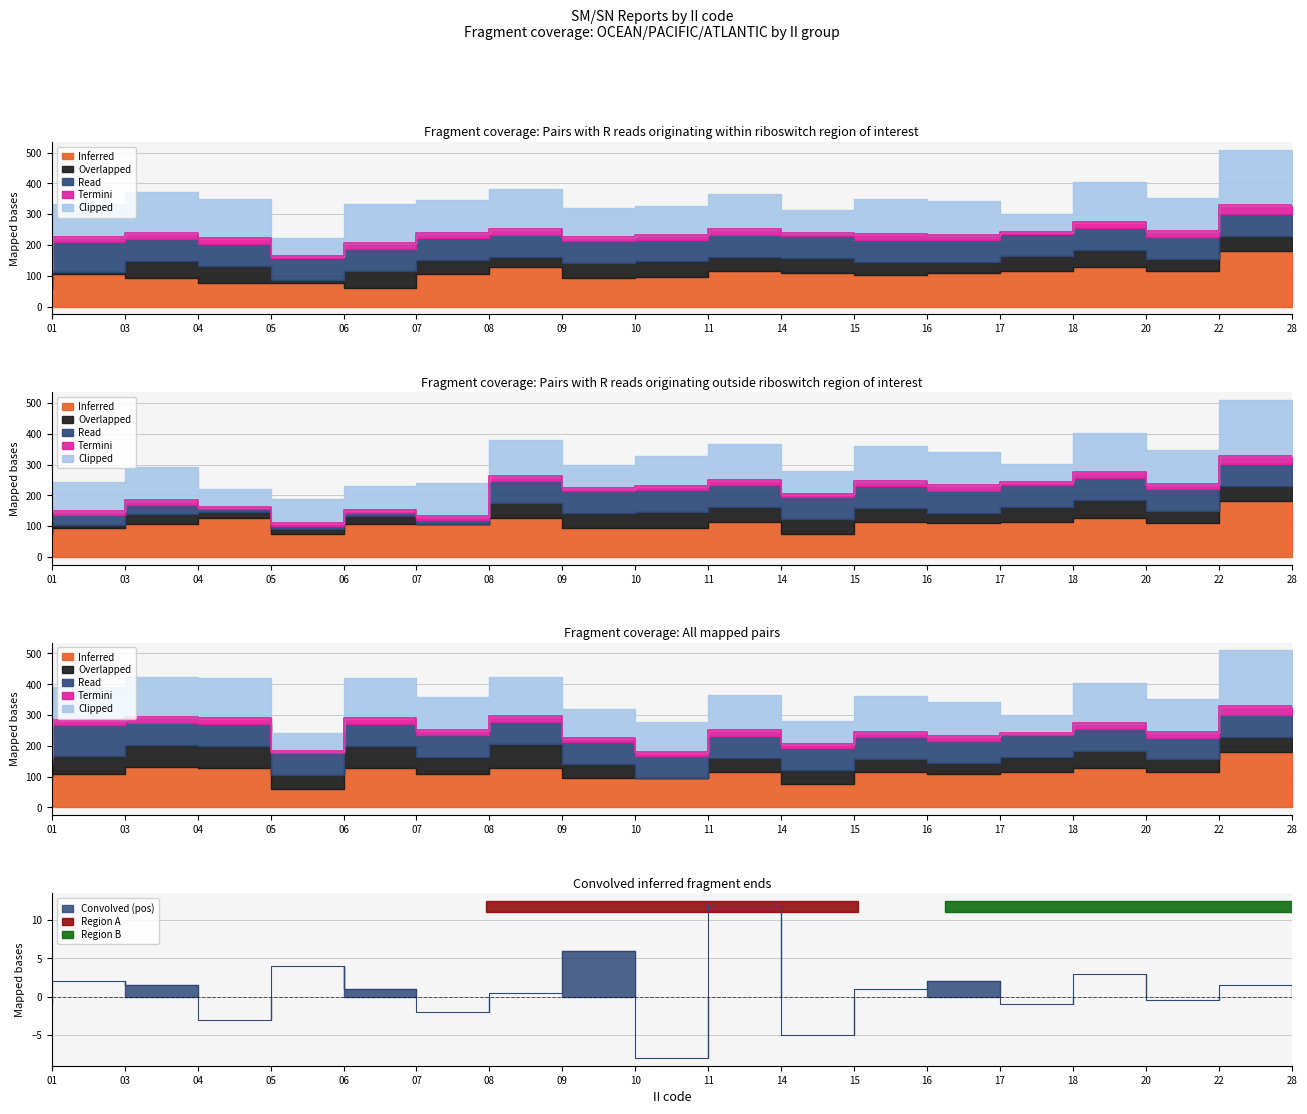

Which category has the highest value across all series?

28